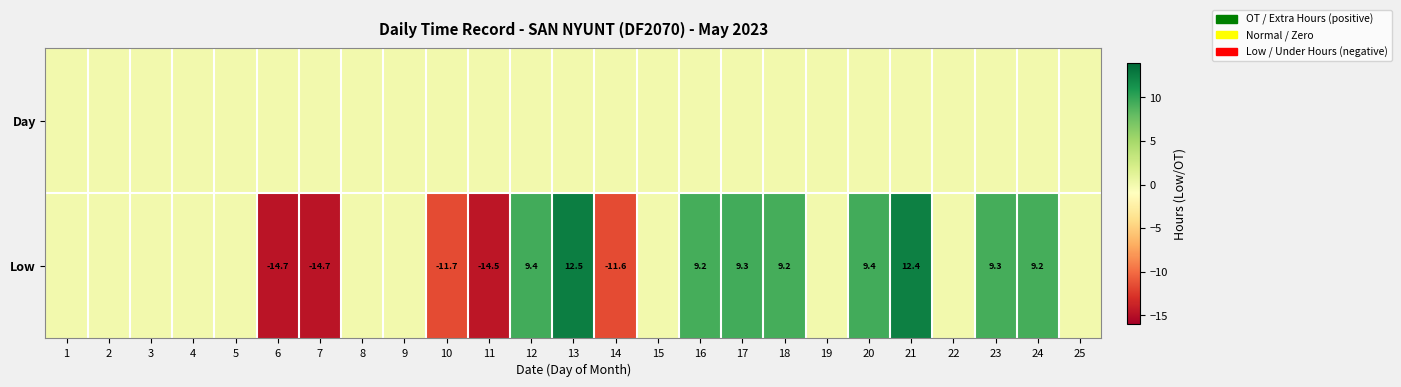

The value of Low at 12 is 2.0. True or false?

False